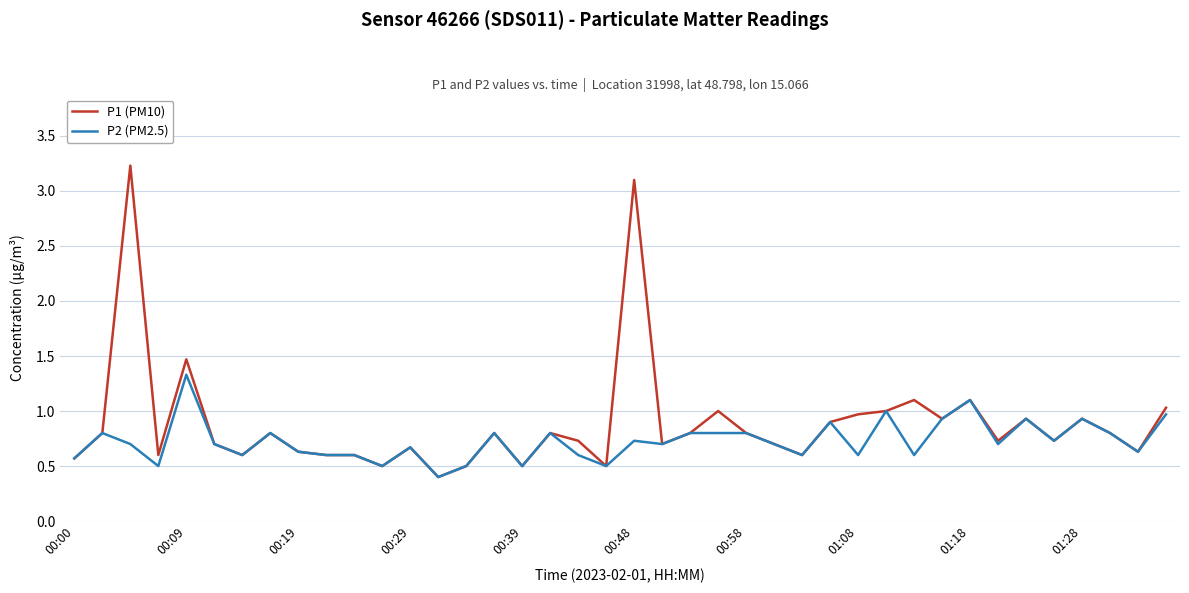

Which series has the largest total across all categories?

P1 (PM10)